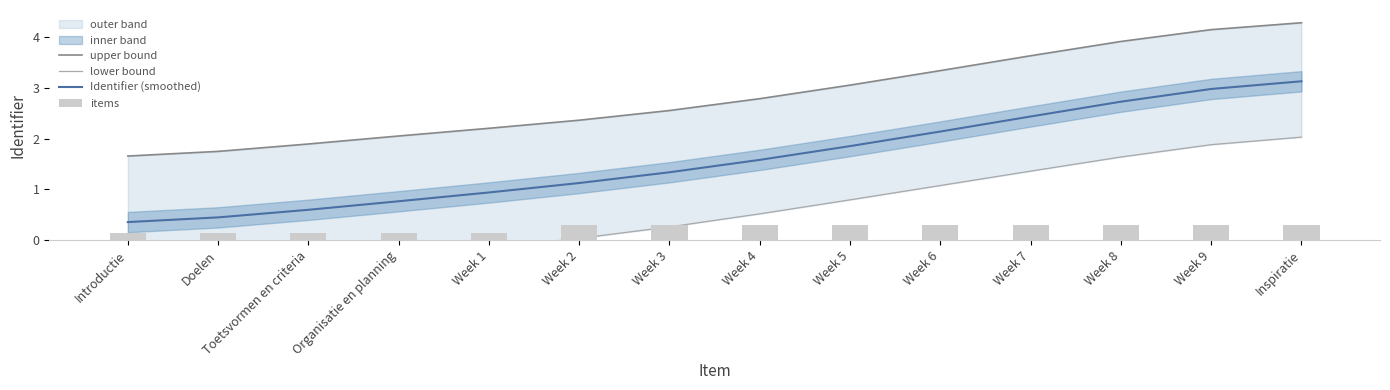

What is the value of the upper bound bar at the 11th from the left?

3.6